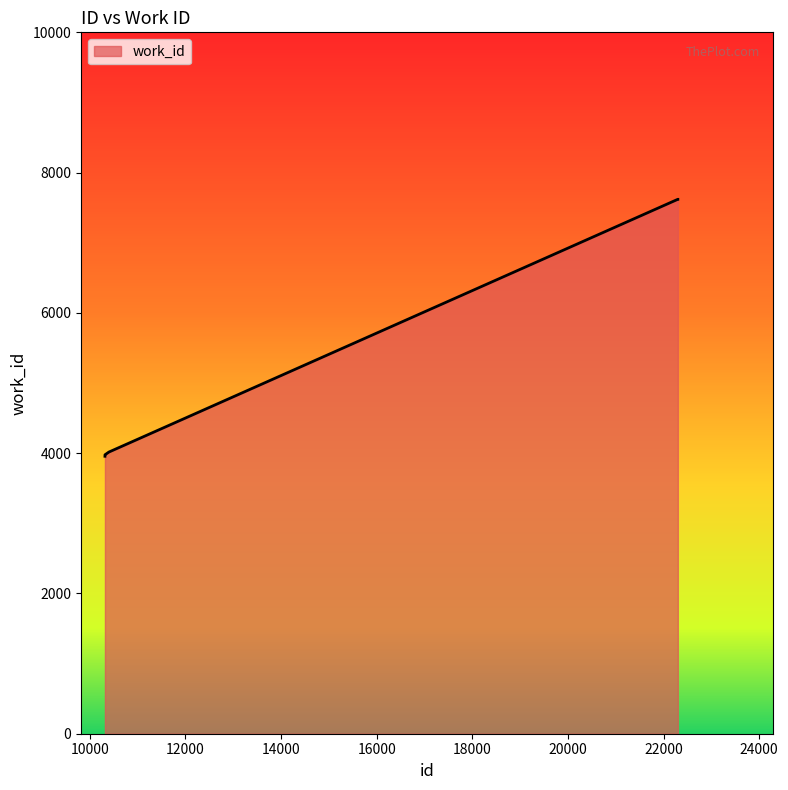

What is the maximum value shown in the chart?

7619